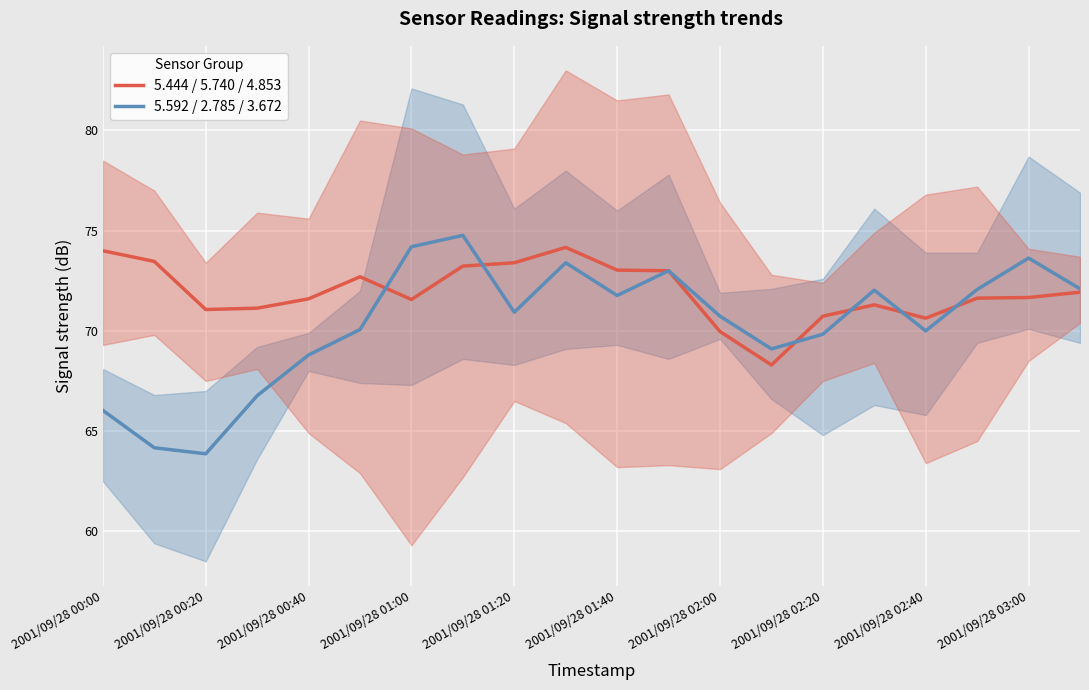

What is the maximum value for 5.444 / 5.740 / 4.853?

74.2